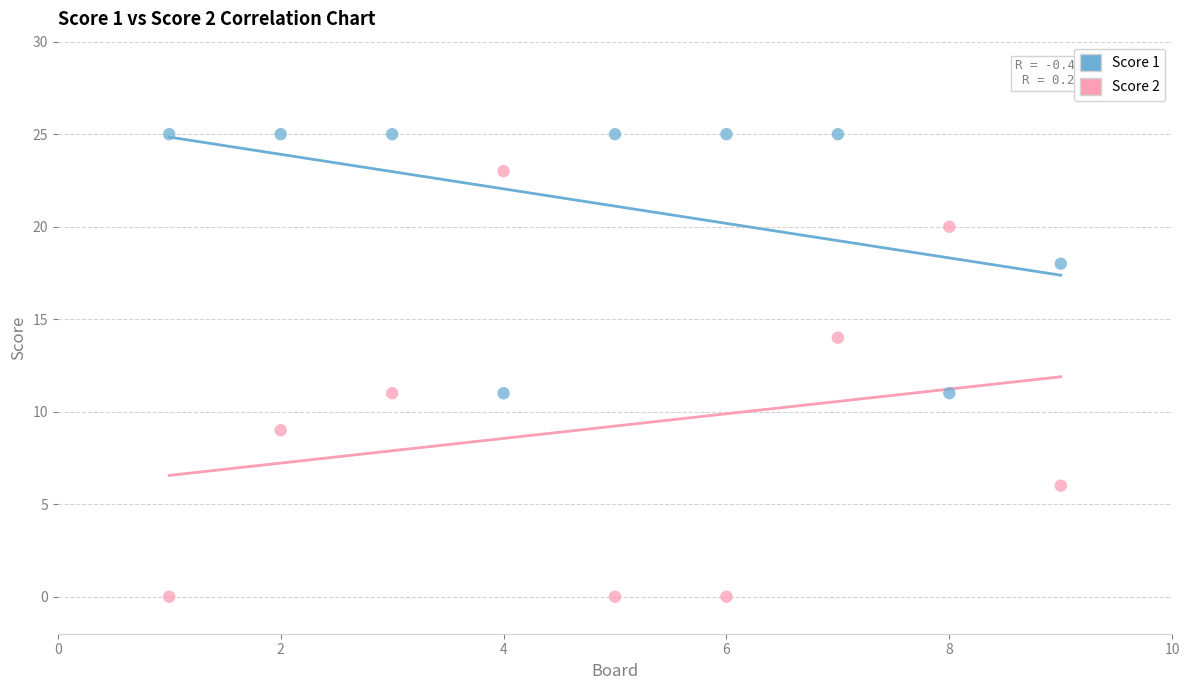

Which series contains the lowest Y value?

Score 2